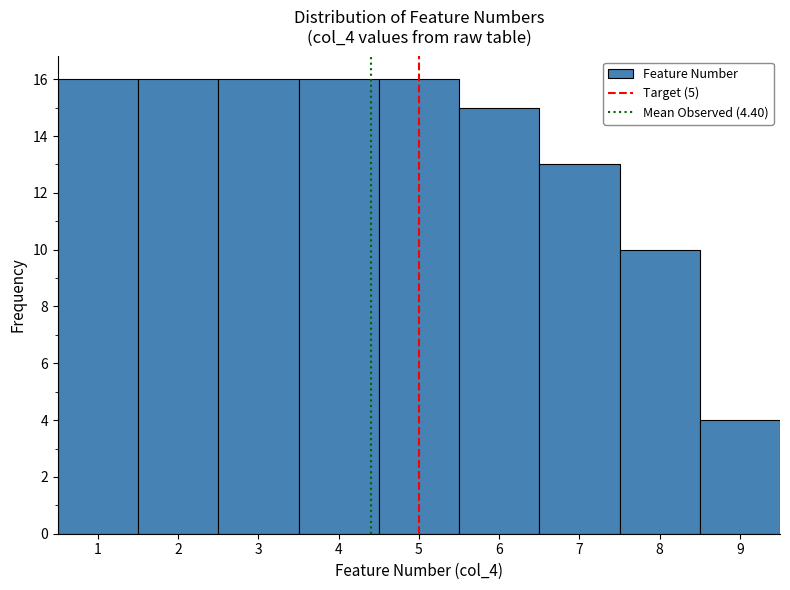

Reading left to right, list every bar in this chart as the range it spans on the x-axis followed by its height. The values are not printed on the chart, so give them approximately, as read against the axis.

0.5 to 1.5: 16
1.5 to 2.5: 16
2.5 to 3.5: 16
3.5 to 4.5: 16
4.5 to 5.5: 16
5.5 to 6.5: 15
6.5 to 7.5: 13
7.5 to 8.5: 10
8.5 to 9.5: 4